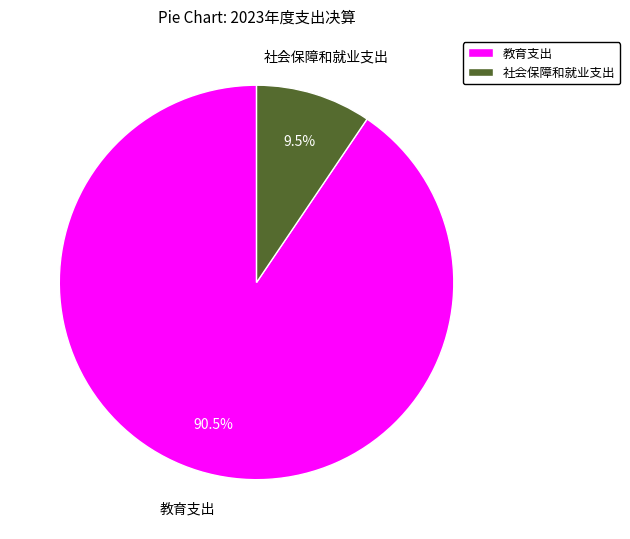

Rank the categories by value from highest to lowest.

教育支出, 社会保障和就业支出